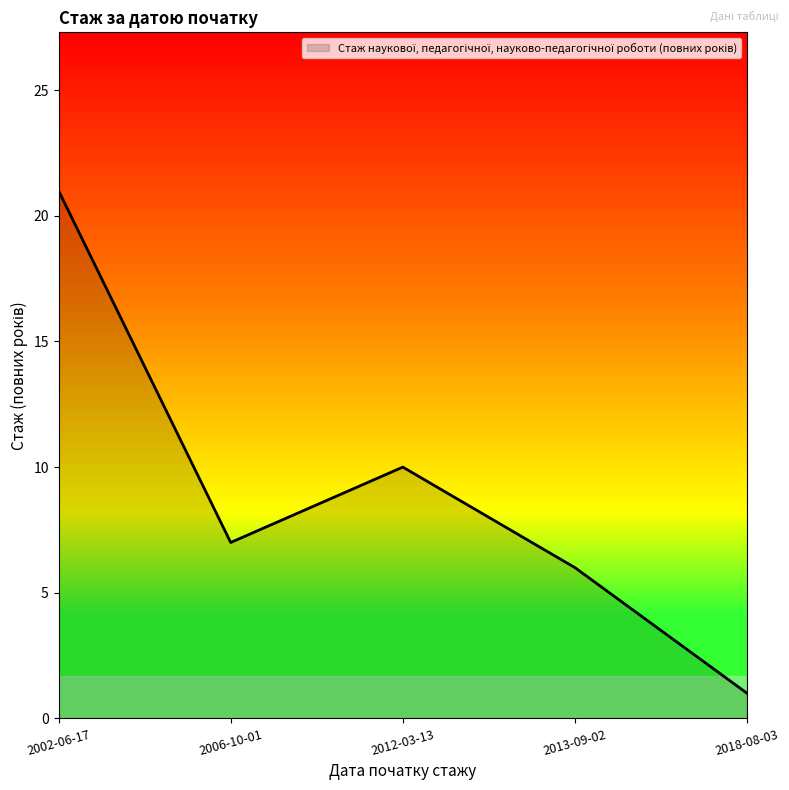

Which category has the highest value across all series?

2002-06-17